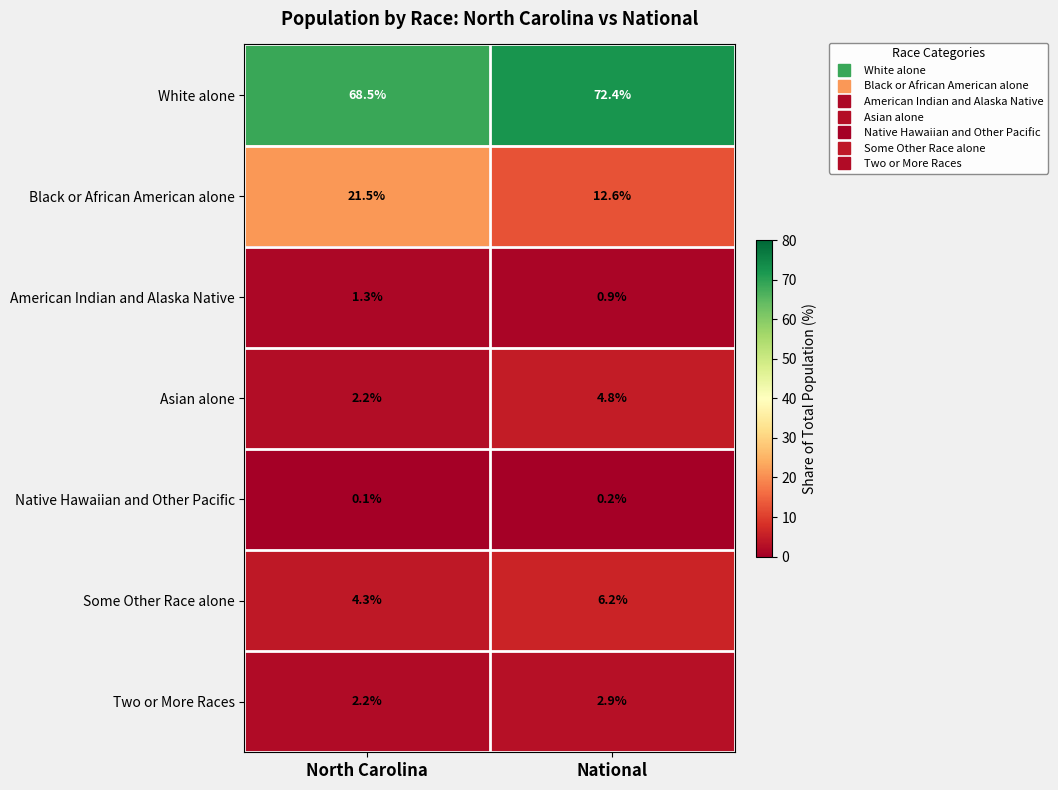

Which category has the highest value in the Some Other Race alone series?

National